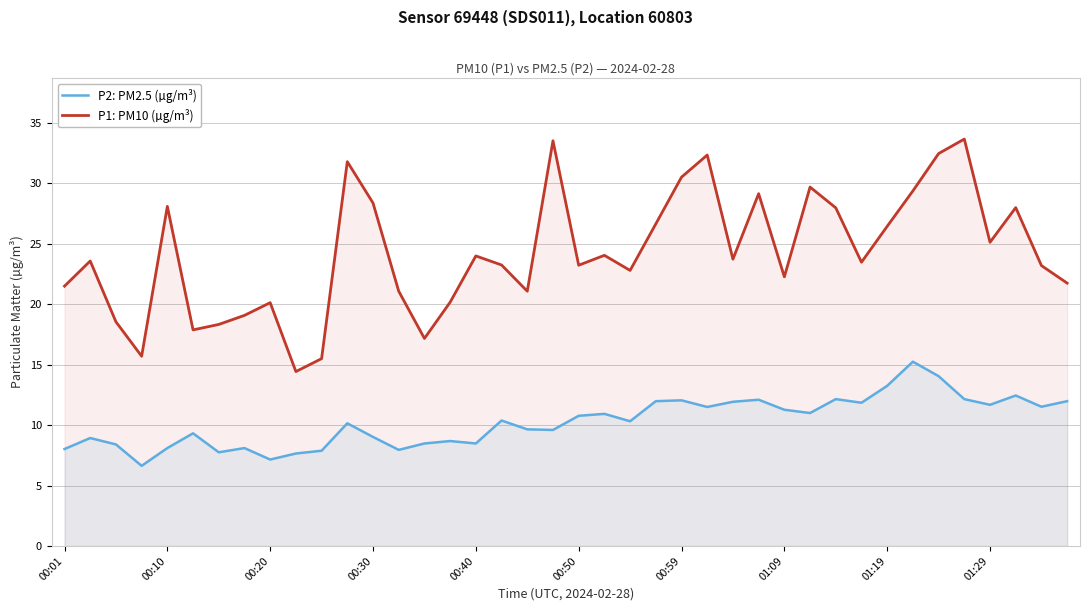

What are all the series names shown in the legend?

P2: PM2.5 (µg/m³), P1: PM10 (µg/m³)